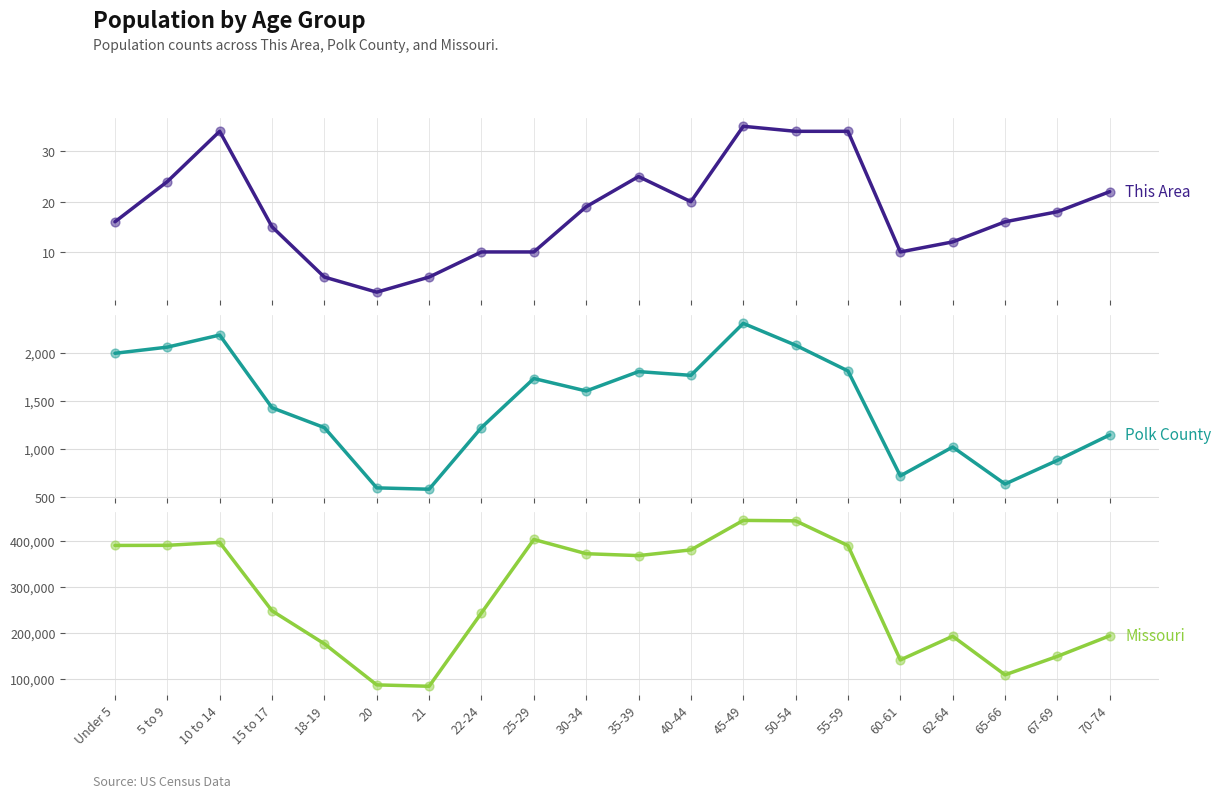

Is the value of Missouri at 10 to 14 greater than the value of Polk County at 22-24?

Yes